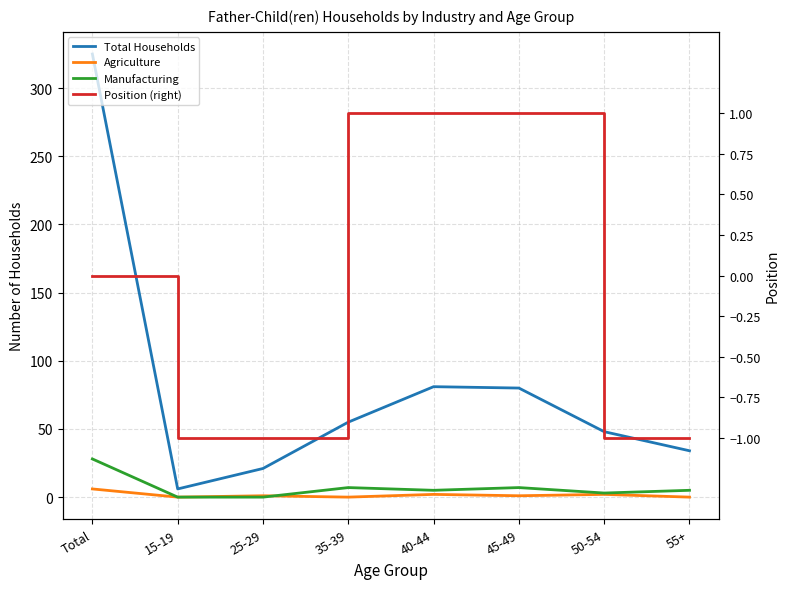

At 35-39, list the series in order from smallest to largest.

Agriculture, Position (right), Manufacturing, Total Households